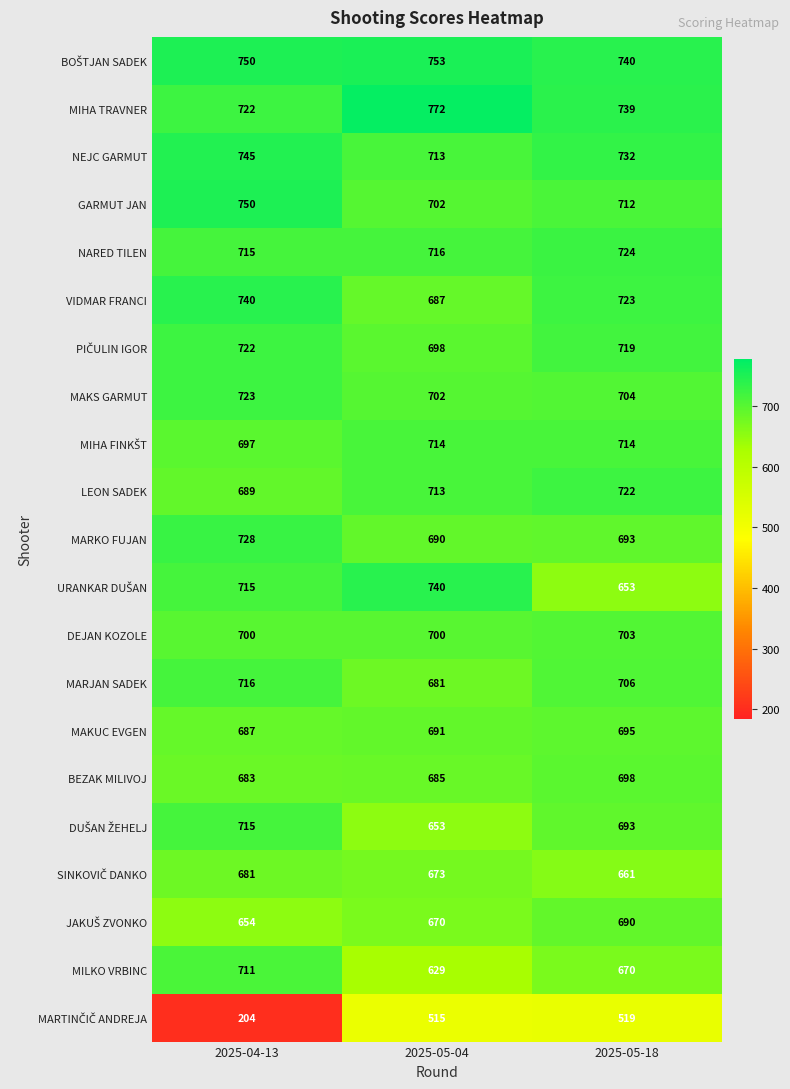

The value of DEJAN KOZOLE at 2025-05-18 is 703. True or false?

True